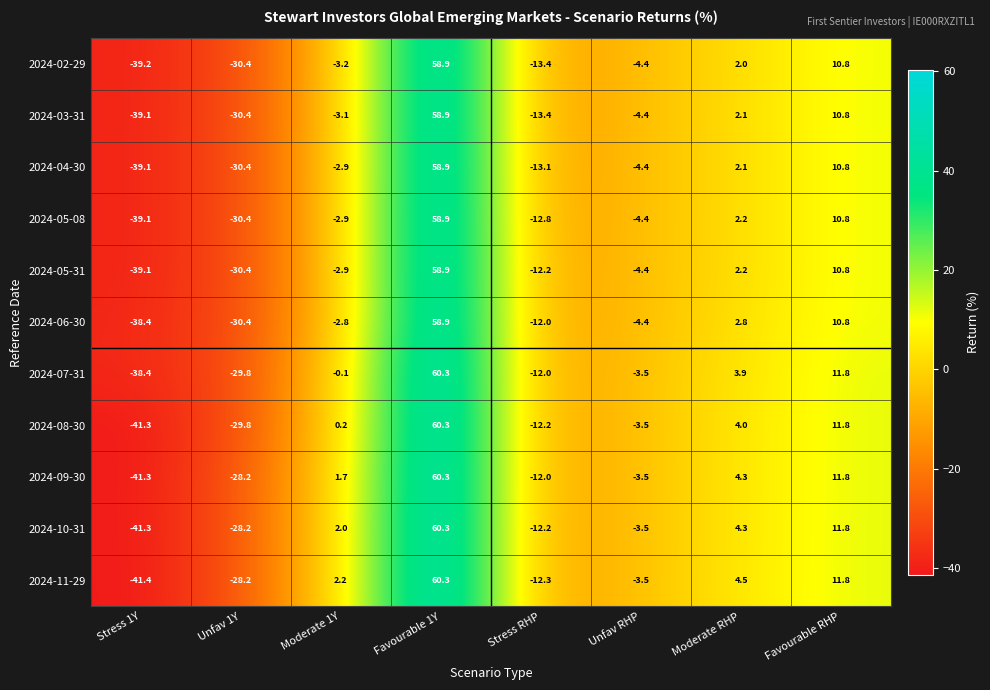

At which category does the chart reach its minimum across all series?

Stress 1Y